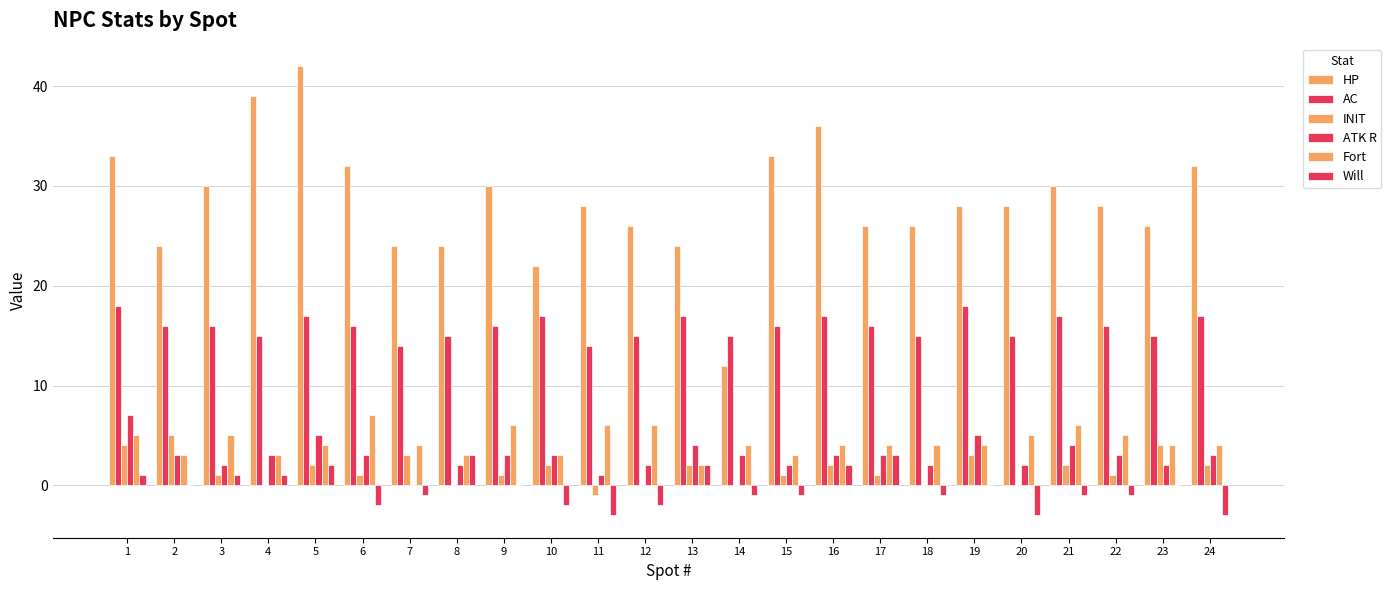

The INIT series shows 0 at 18. True or false?

True